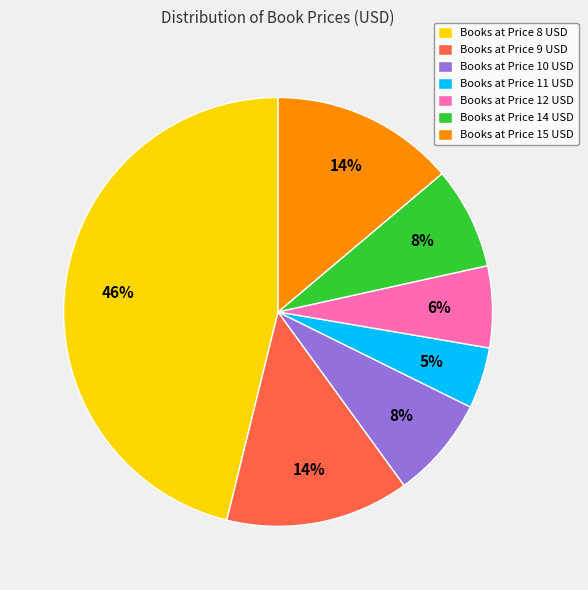

What percentage is the Books at Price 12 USD slice, to the nearest percent?

6%